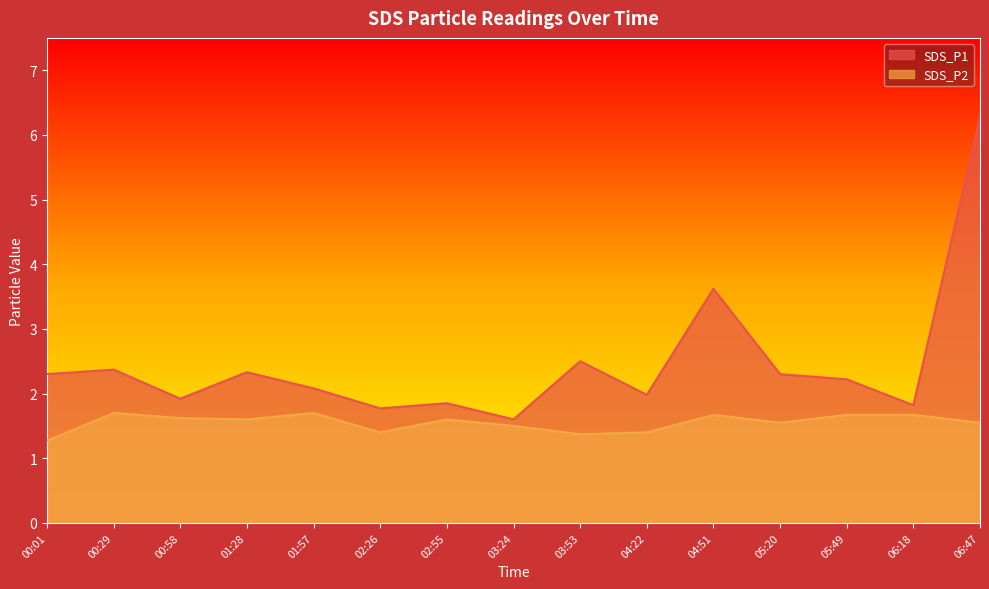

Reading left to right, extract all data points from this chart.

SDS_P1: 2.3	2.4	1.9	2.3	2.1	1.8	1.9	1.6	2.5	2.0	3.6	2.3	2.2	1.8	6.3
SDS_P2: 1.3	1.7	1.6	1.6	1.7	1.4	1.6	1.5	1.4	1.4	1.7	1.6	1.7	1.7	1.6